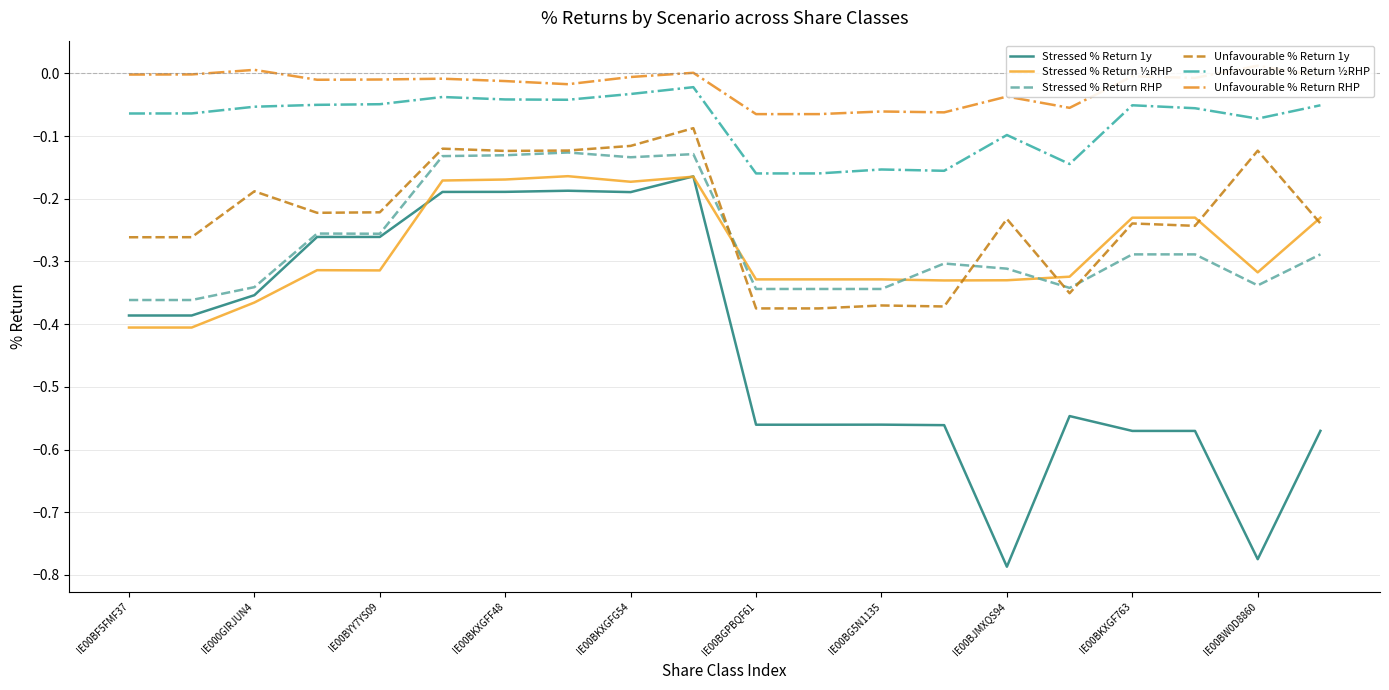

The value of Stressed % Return ½RHP at 17 is -0.2. True or false?

True